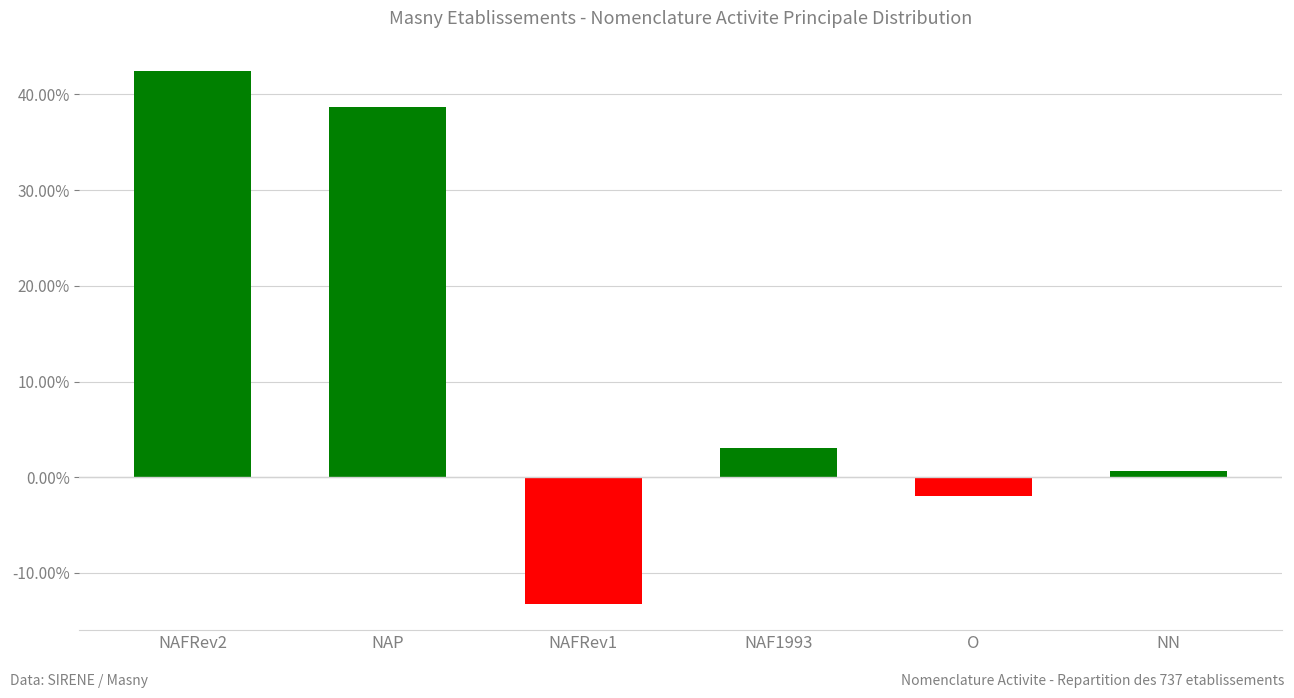

Where is the data nearest to the value 0?

NN